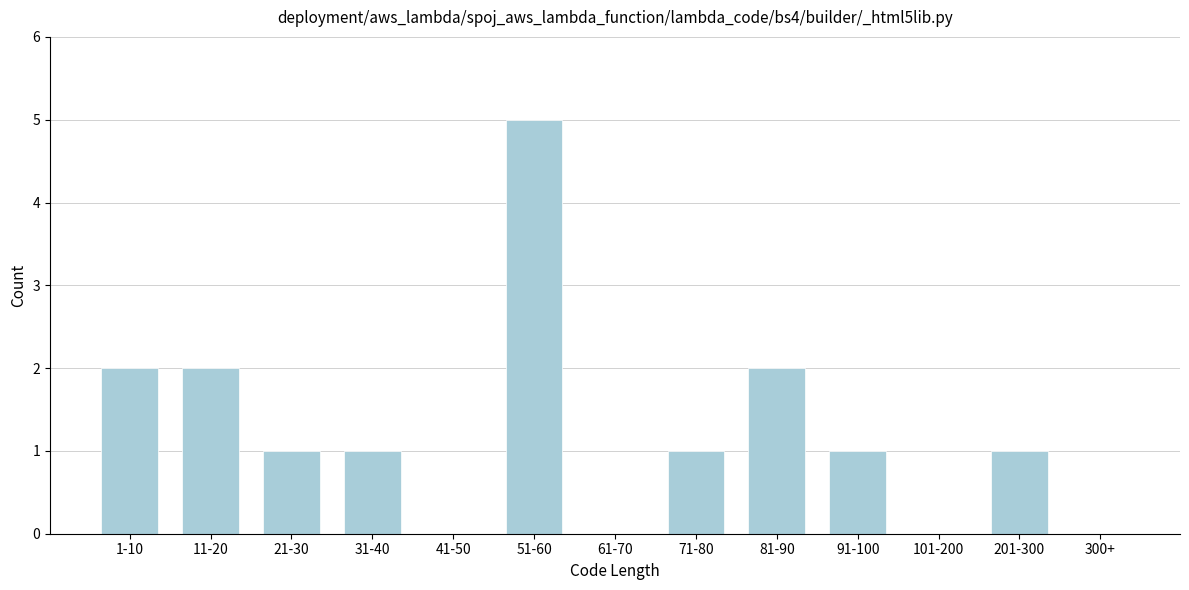

What is the change in value from 41-50 to 71-80?

+1